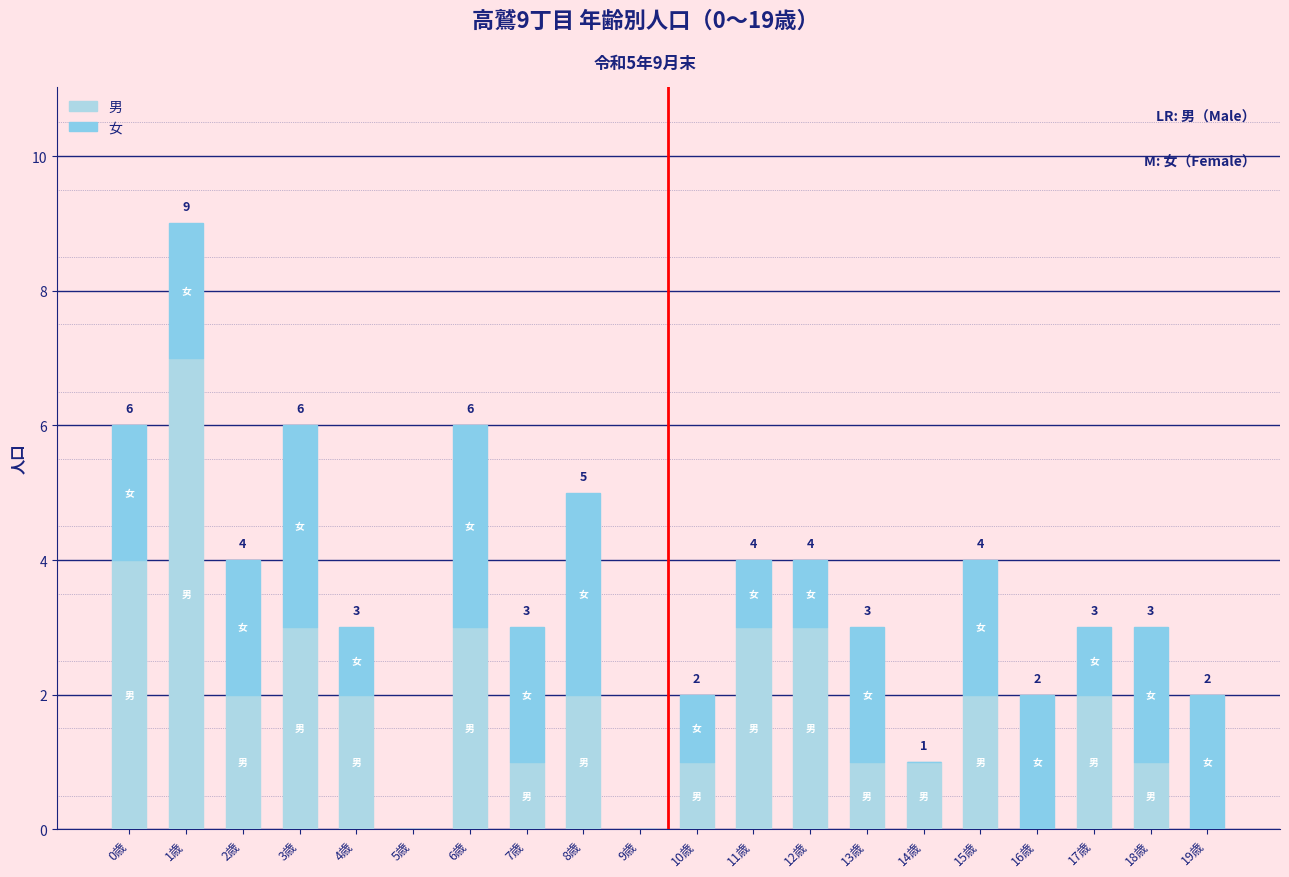

The value of 女 at 6歳 is 3. True or false?

True